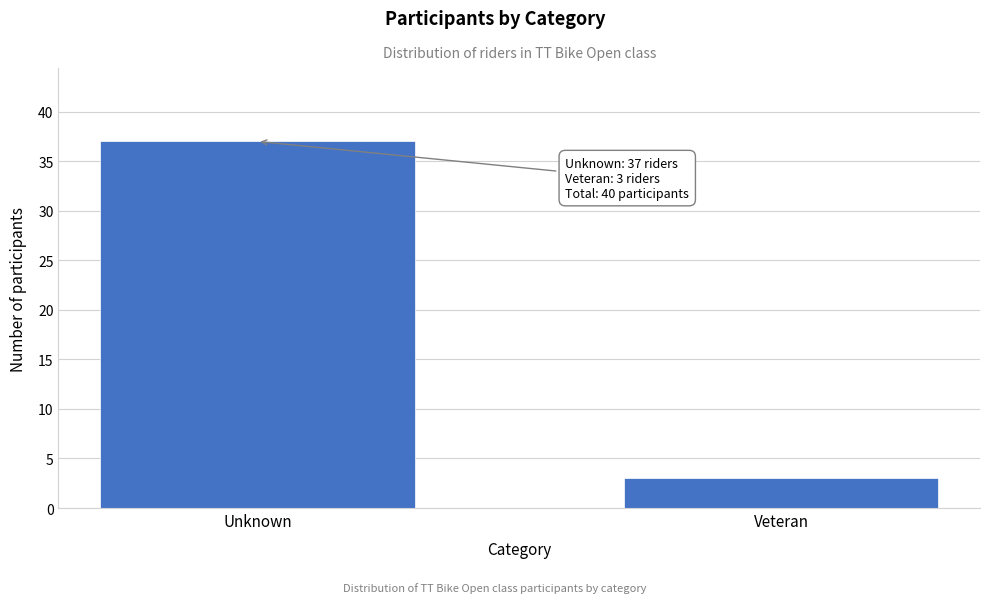

Reading right to left, list all the values displayed in this chart.

Veteran=3	Unknown=37